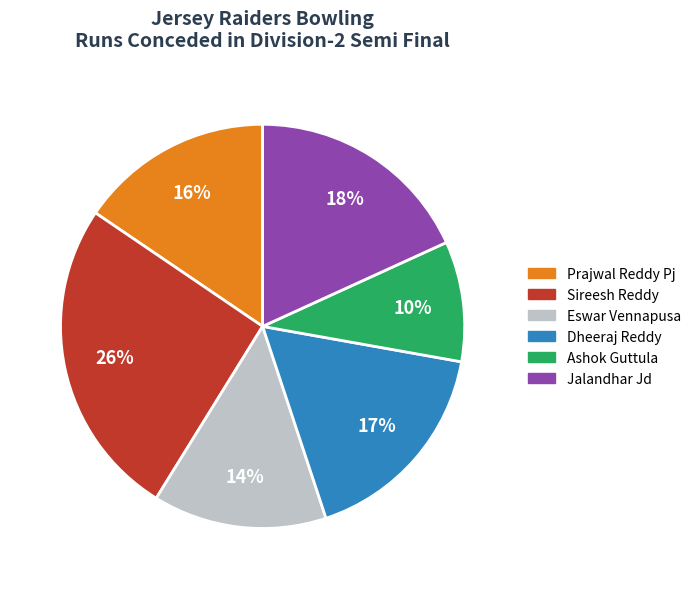

Which has a higher value, Eswar Vennapusa or Sireesh Reddy?

Sireesh Reddy